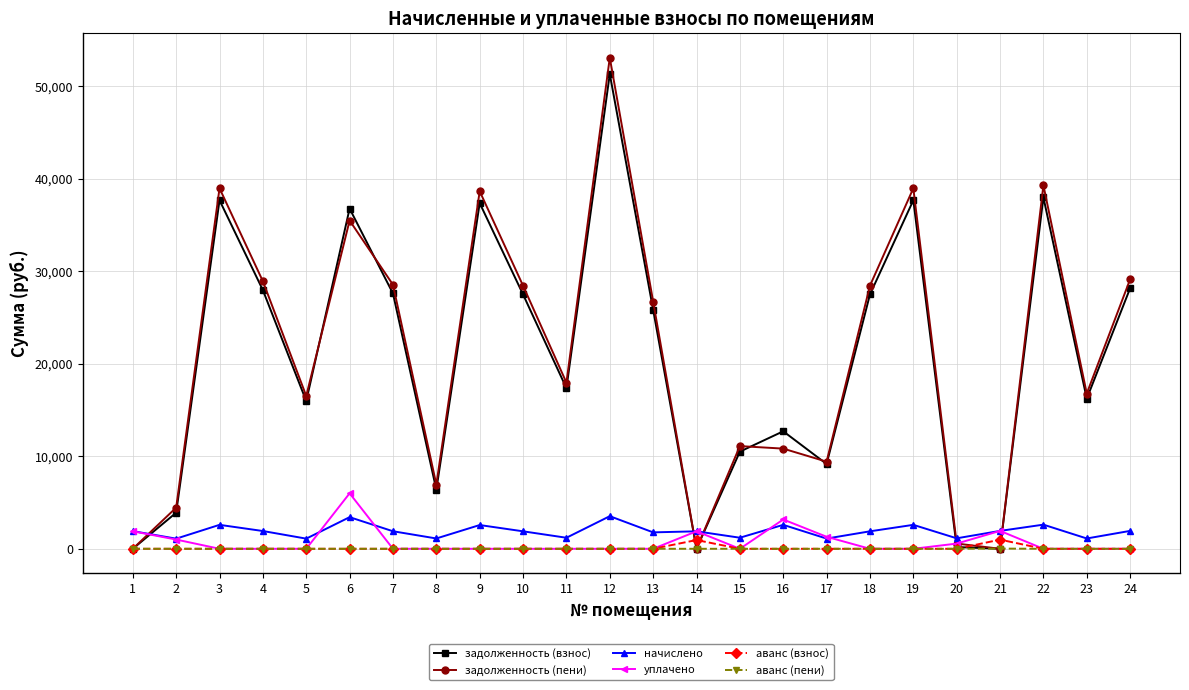

Is the value of уплачено at 5 greater than the value of задолженность (пени) at 4?

No